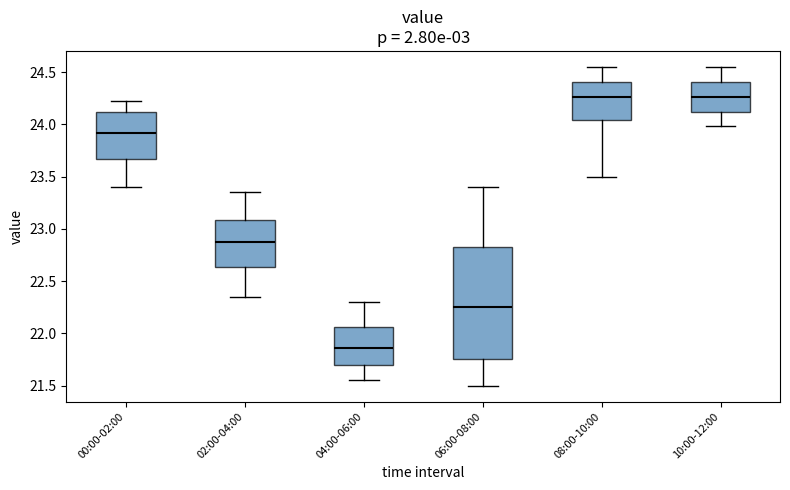

Where does the median line of the box for 06:00-08:00 sit on the y-axis? The values are not printed on the chart, so give them approximately, as read against the axis.

22.25